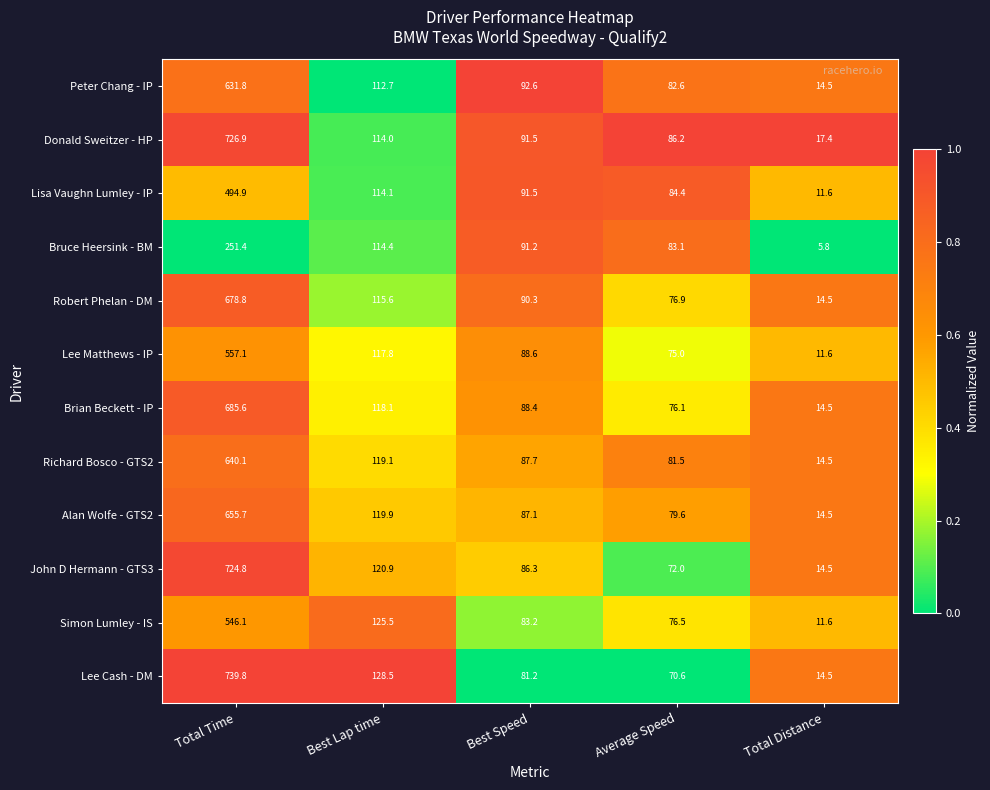

What is the difference between the second highest and second lowest values in the Lee Matthews - IP series?

42.8